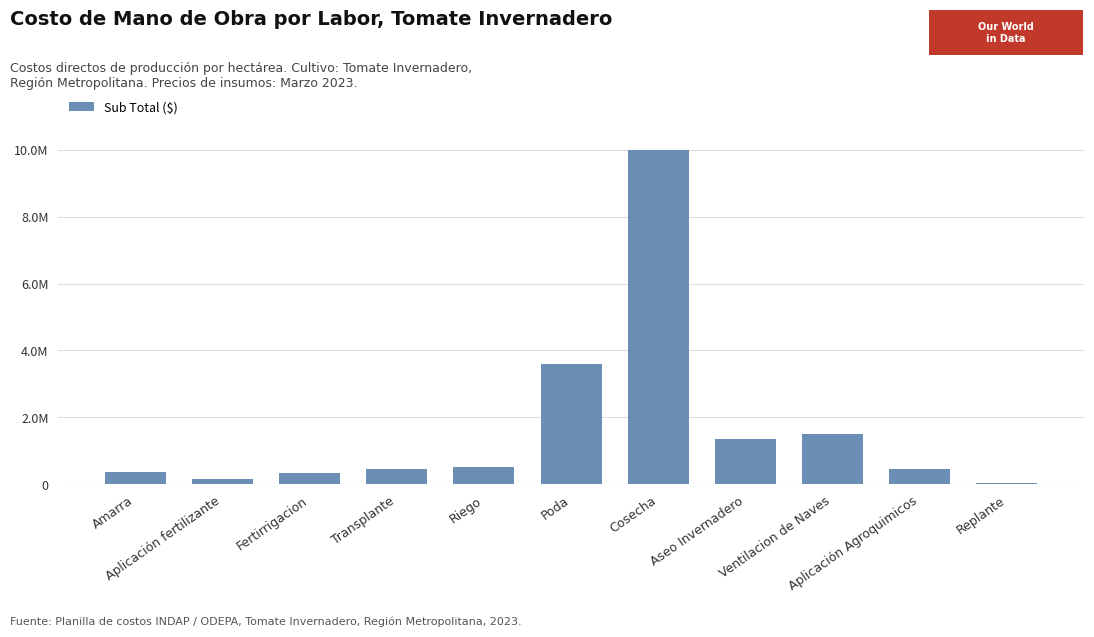

List the labels in order of value, largest first.

Cosecha, Poda, Ventilacion de Naves, Aseo Invernadero, Riego, Transplante, Aplicación Agroquimicos, Amarra, Fertirrigacion, Aplicación fertilizante, Replante